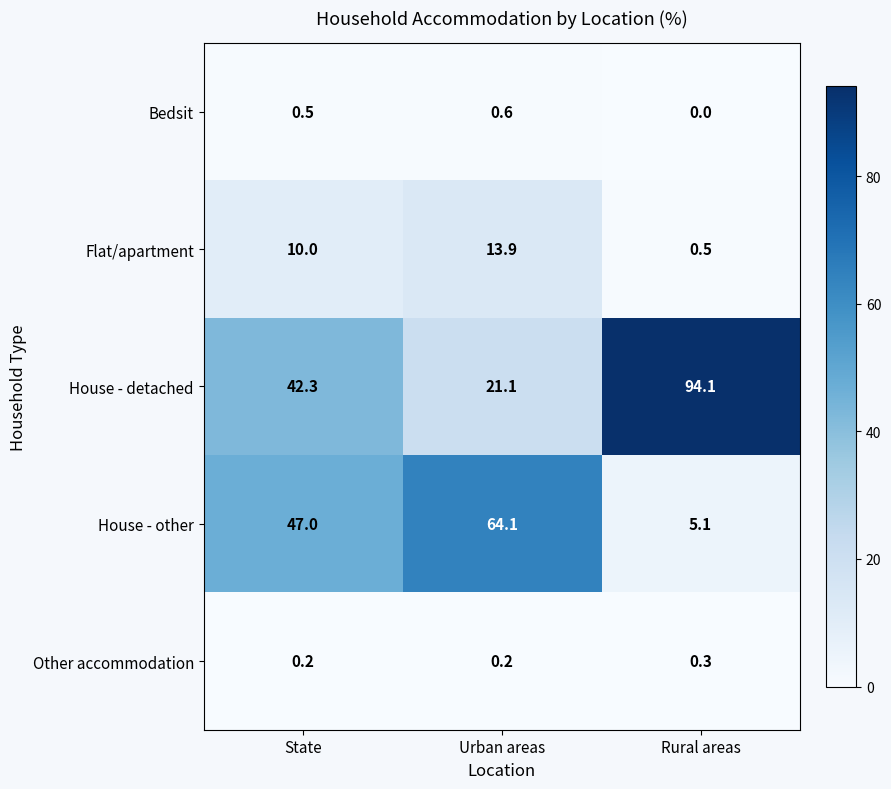

Is the value of House - other at Urban areas greater than the value of House - detached at State?

Yes